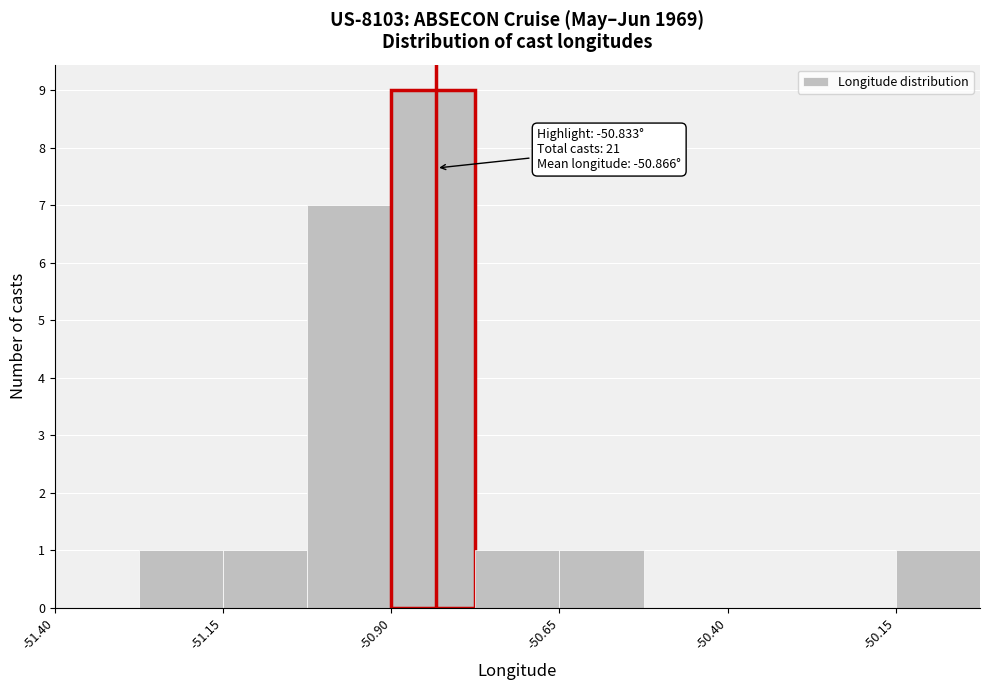

Around what value on the x-axis is the tallest bar? Give the approximate position of its centre, as read against the axis.

-50.85